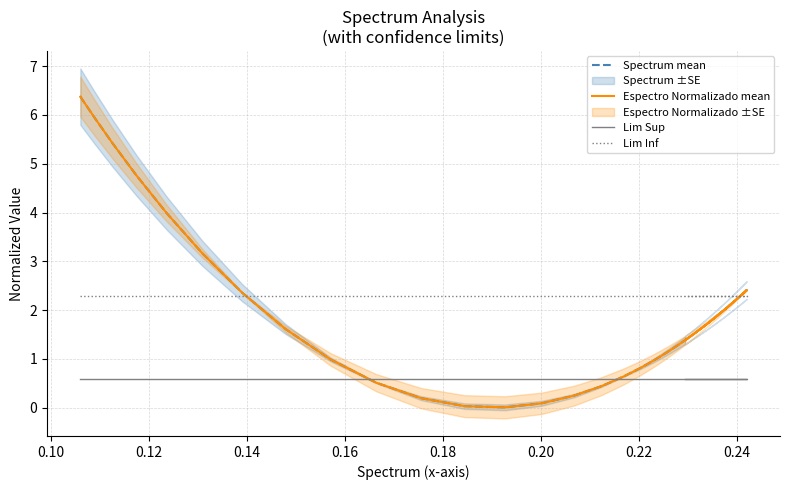

What is the difference between the maximum and minimum values in the Espectro Normalizado mean series?

6.4